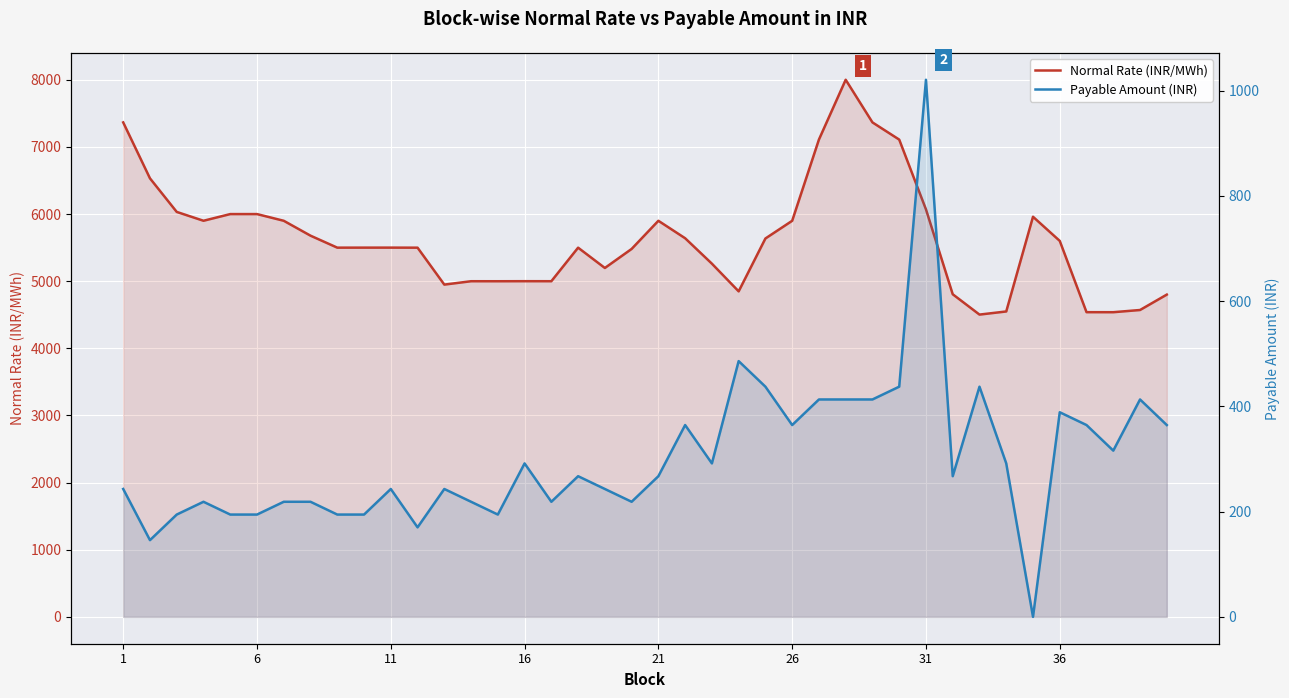

Reading left to right, extract all data points from this chart.

Normal Rate (INR/MWh): 7365.0	6531.8	6031.8	5900.0	5999.5	5999.5	5899.7	5677.9	5499.4	5499.8	5499.9	5499.1	4949.1	4999.4	4999.2	4999.9	4999.6	5499.1	5196.7	5480.3	5899.7	5639.6	5260.9	4848.5	5635.9	5899.5	7109.7	8000.2	7365.1	7109.0	6069.4	4805.3	4502.4	4549.0	5959.7	5599.8	4538.4	4538.0	4570.7	4800.2
Payable Amount (INR): 243.0	145.8	194.4	218.7	194.4	194.4	218.7	218.7	194.4	194.4	243.0	170.1	243.0	218.7	194.4	291.6	218.7	267.3	243.0	218.7	267.3	364.5	291.6	486.0	437.4	364.5	413.1	413.1	413.1	437.4	1020.6	267.3	437.4	291.6	0.0	388.8	364.5	315.9	413.1	364.5